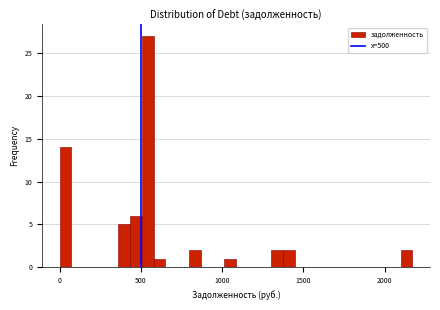

Around what value on the x-axis is the tallest bar? Give the approximate position of its centre, as read against the axis.

550